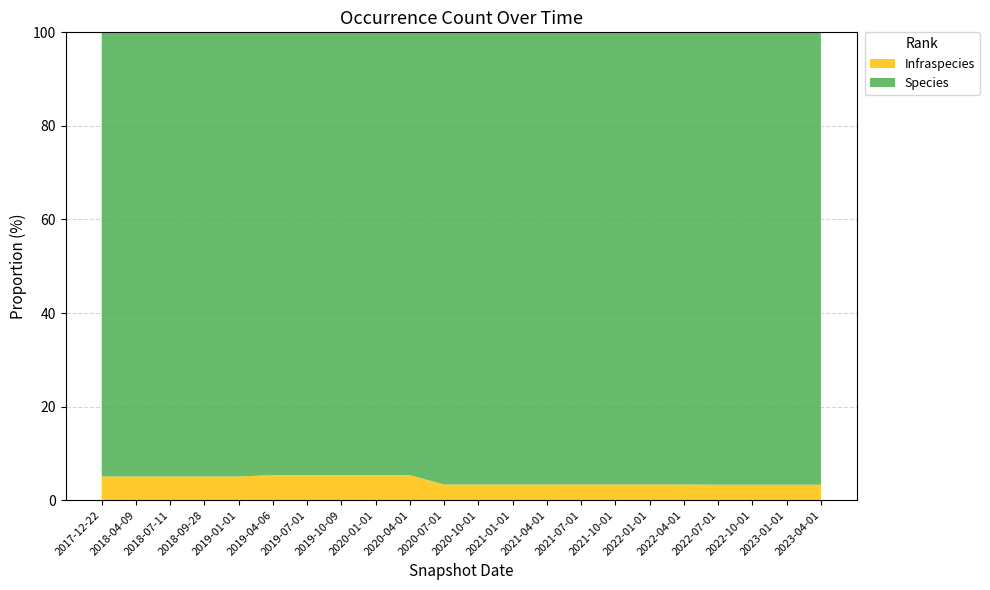

Reading right to left, what are all the values shown in this chart?

Species: 15937	15937	15937	15937	14056	14056	14056	14056	12600	12600	12600	12600	8738	8738	8738	8738	8738	5527	5527	5527	5527	5527
Infraspecies: 545	545	545	545	488	488	488	488	437	437	437	437	494	494	494	494	494	295	295	295	295	295